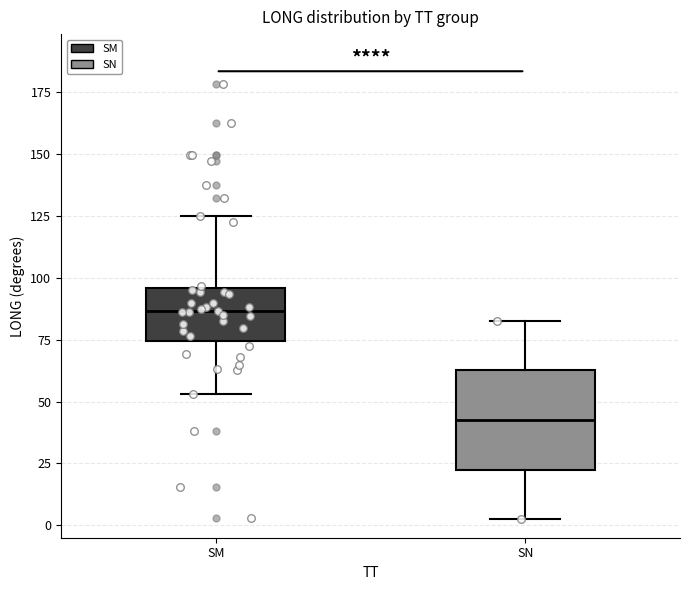

Reading left to right, read every box against the y-axis: the position of its median line, the range the box covers, and the ends of its whiskers. The values are not printed on the chart, so give them approximately, as read against the axis.

SM: median 85, box 75 to 95, whiskers 55 to 125
SN: median 45, box 20 to 65, whiskers 0 to 85